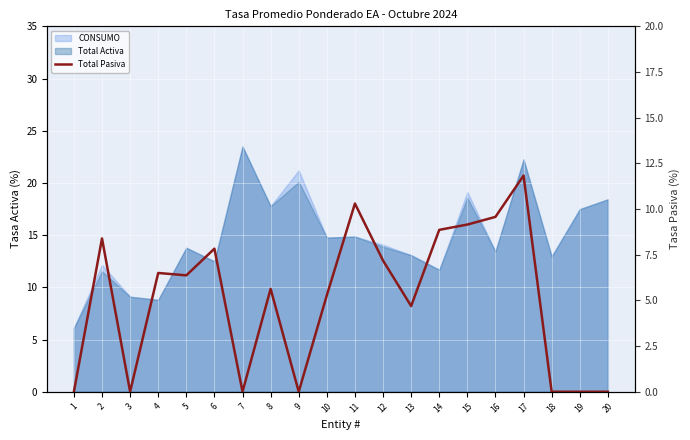

Rank the categories by value from lowest to highest.

1, 3, 7, 9, 18, 19, 20, 13, 10, 8, 5, 4, 12, 6, 2, 14, 15, 16, 11, 17